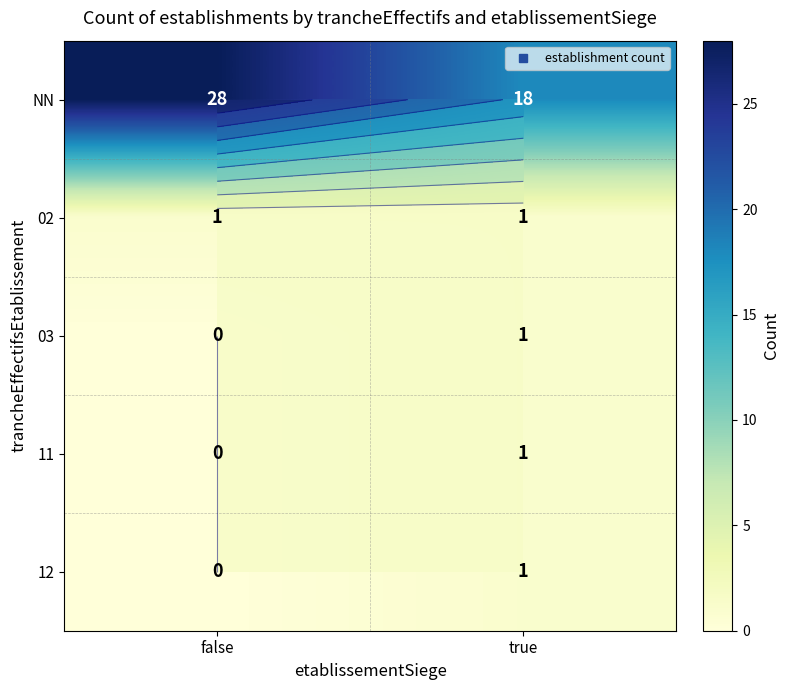

The NN series shows 27 at true. True or false?

False